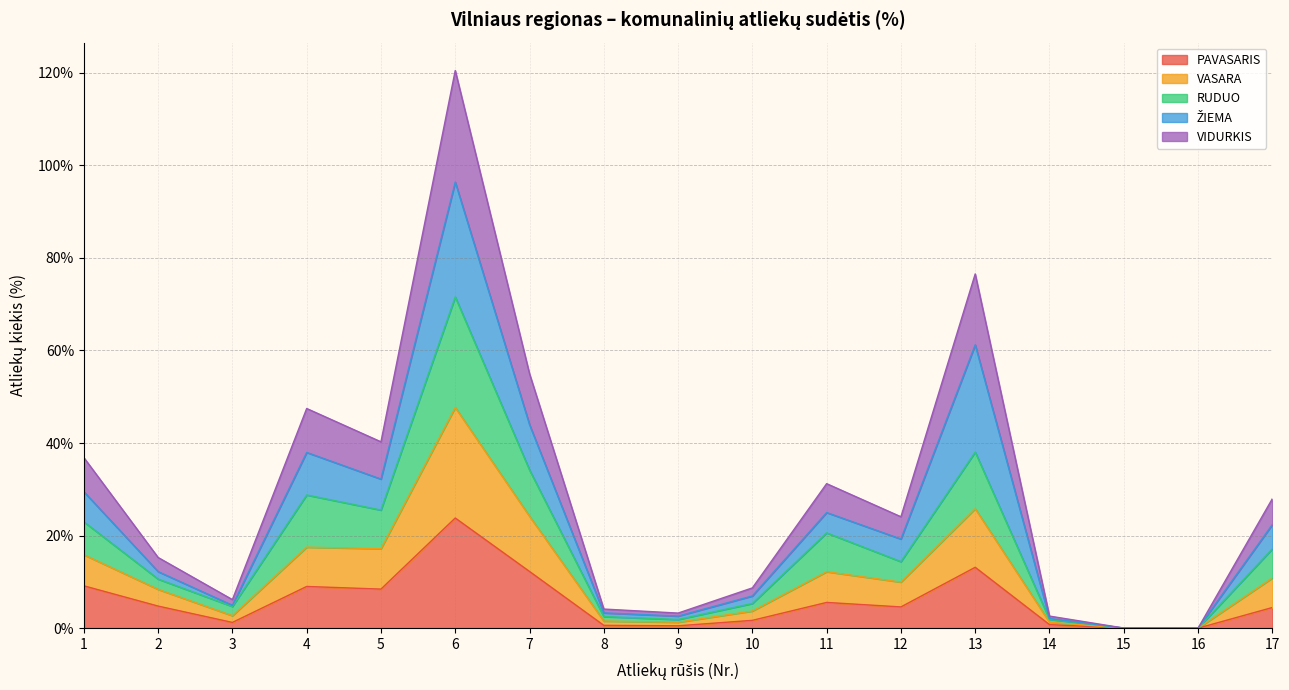

True or false: VASARA and VIDURKIS intersect in this chart.

False